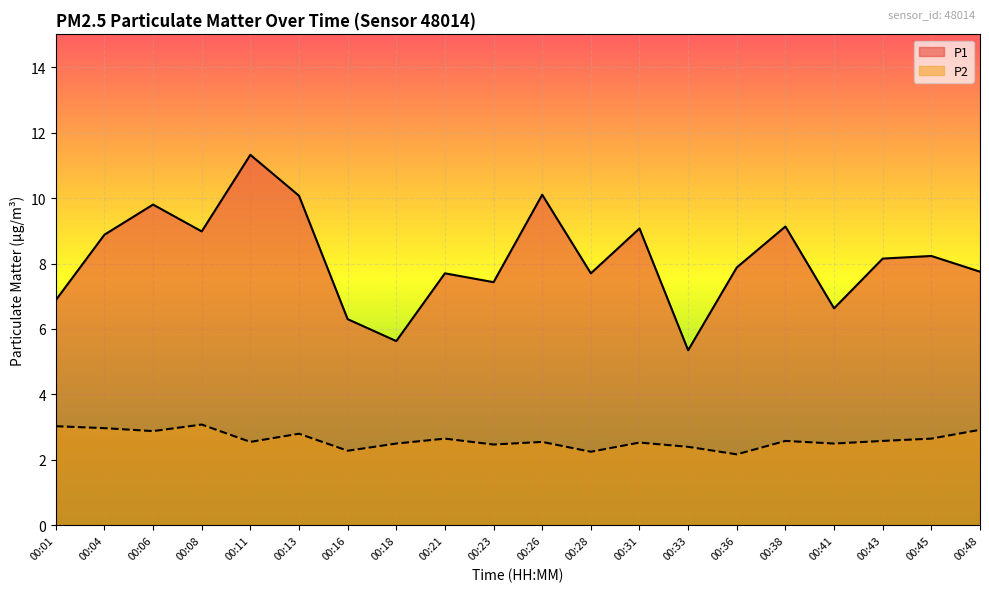

Reading left to right, list all the values displayed in this chart.

P1: 6.9	8.9	9.8	9.0	11.3	10.1	6.3	5.6	7.7	7.4	10.1	7.7	9.1	5.3	7.9	9.1	6.6	8.2	8.2	7.8
P2: 3.0	3.0	2.9	3.1	2.5	2.8	2.3	2.5	2.6	2.5	2.5	2.2	2.5	2.4	2.2	2.6	2.5	2.6	2.6	2.9